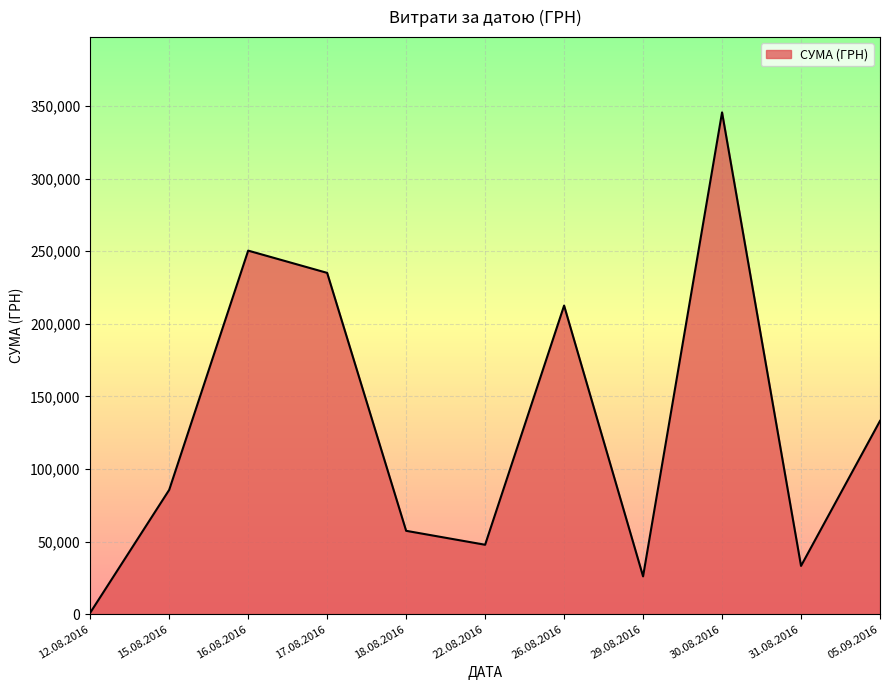

The value at 30.08.2016 is 12286.2. True or false?

False